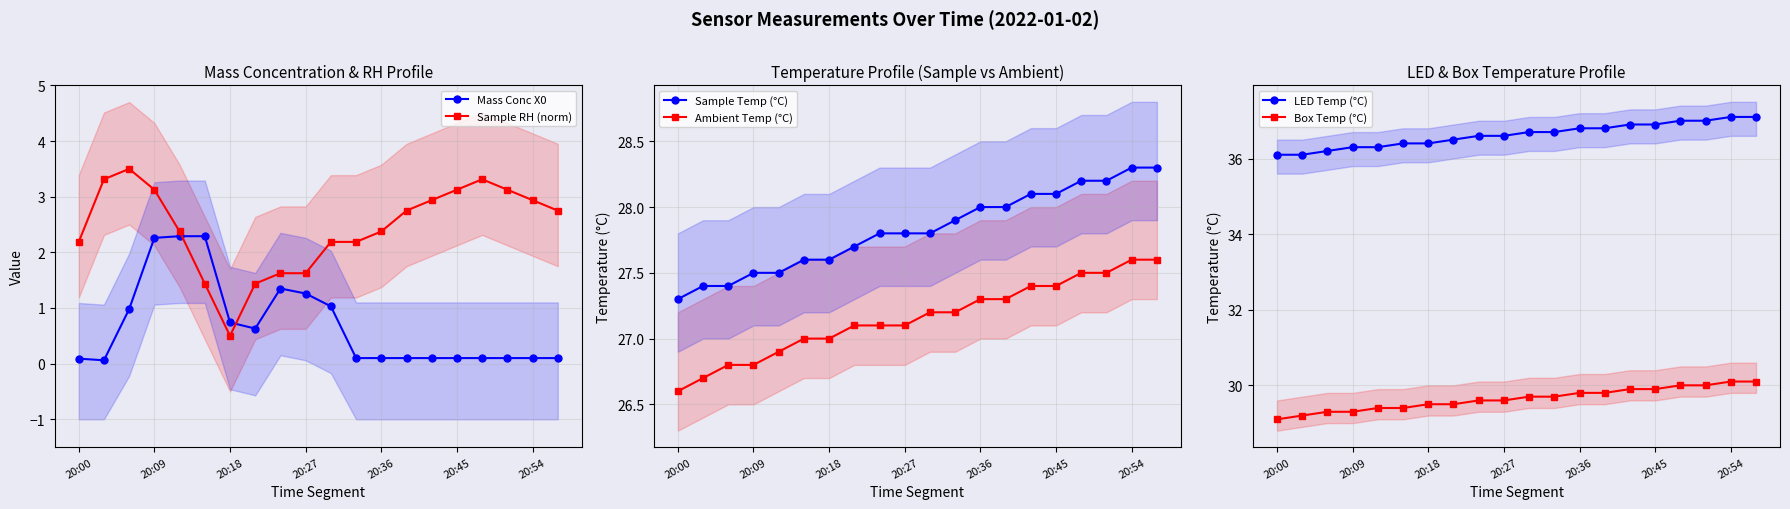

What is the spread (max minus min) of values at 19?

37.0